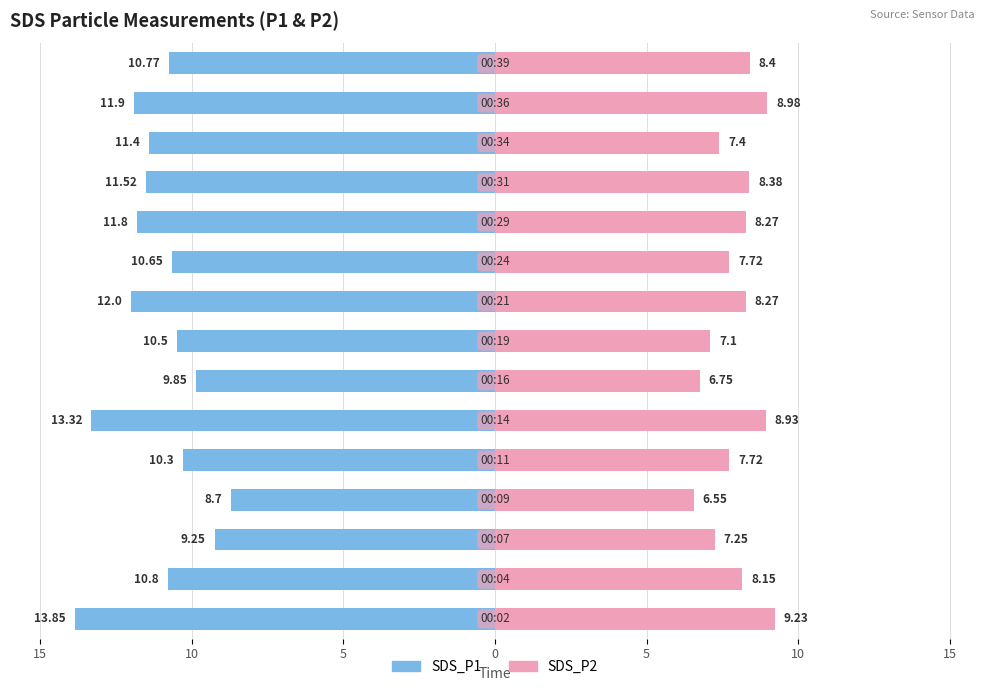

The value of SDS_P2 at 5 is 9.5. True or false?

False